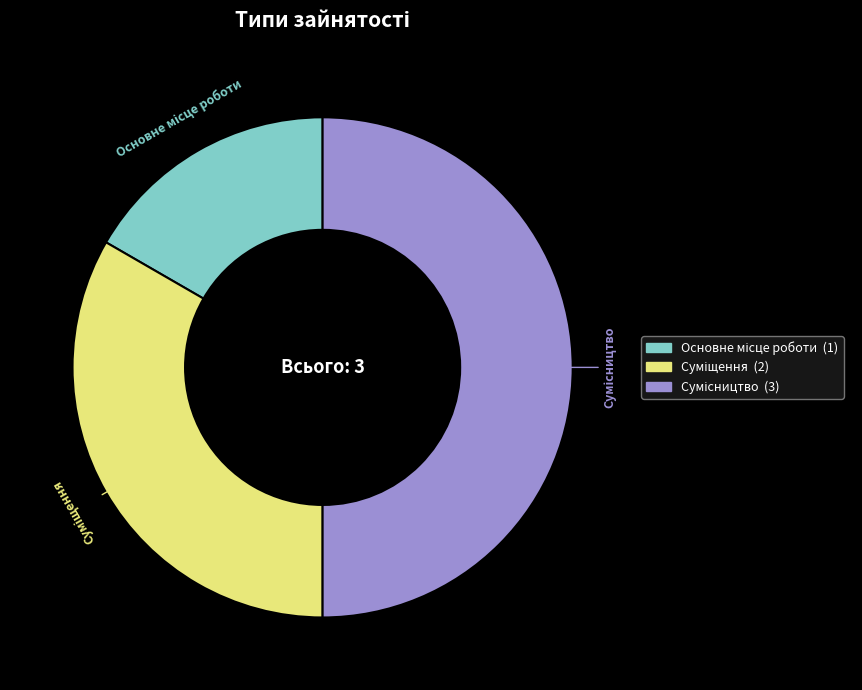

What percentage do Основне місце роботи and Сумісництво together represent?

66.7%